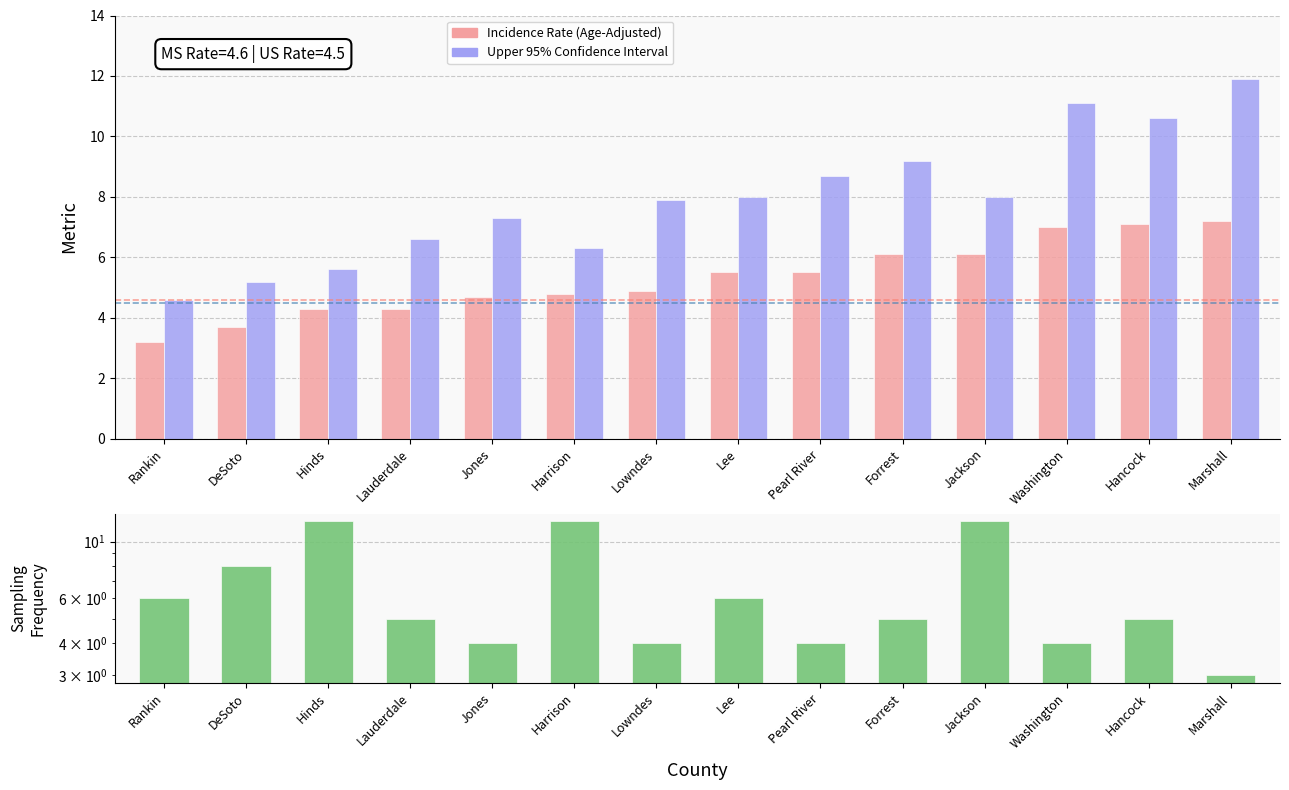

Which series changed the most between Lauderdale and Lee?

Upper 95% CI